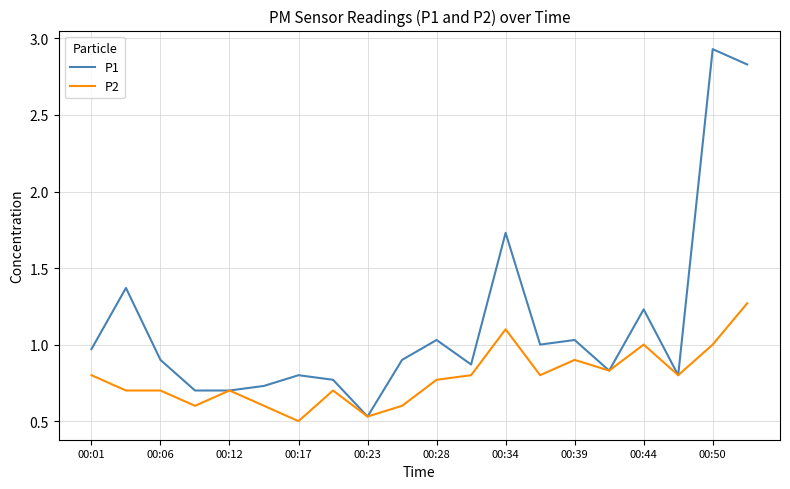

Which series has the largest range (max minus min)?

P1